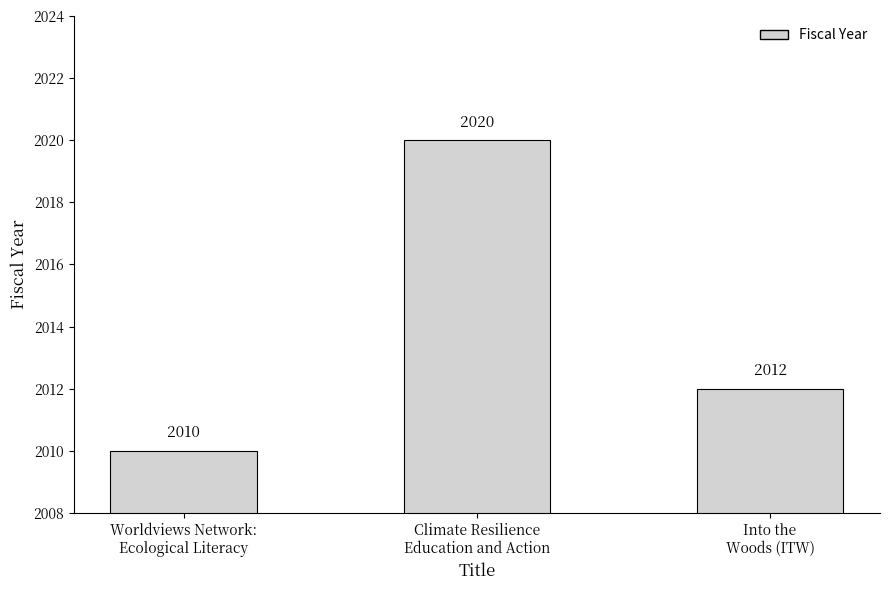

How many bars are there in total?

3